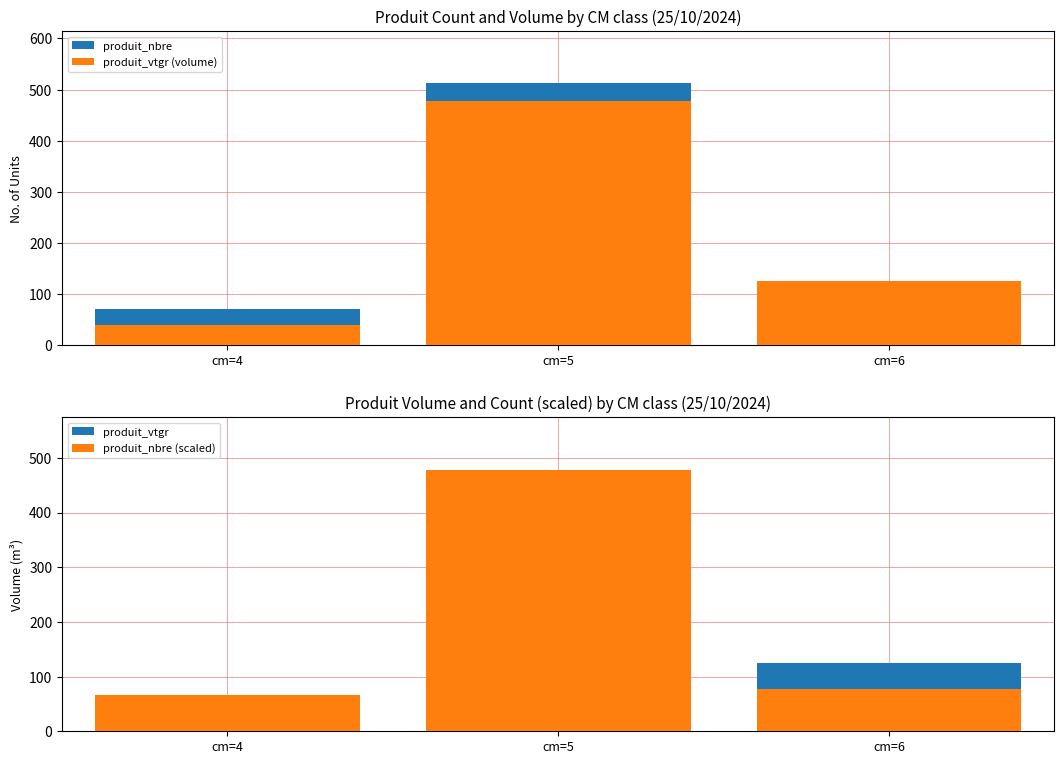

How many data points in produit_nbre (scaled) are less than 76?

1